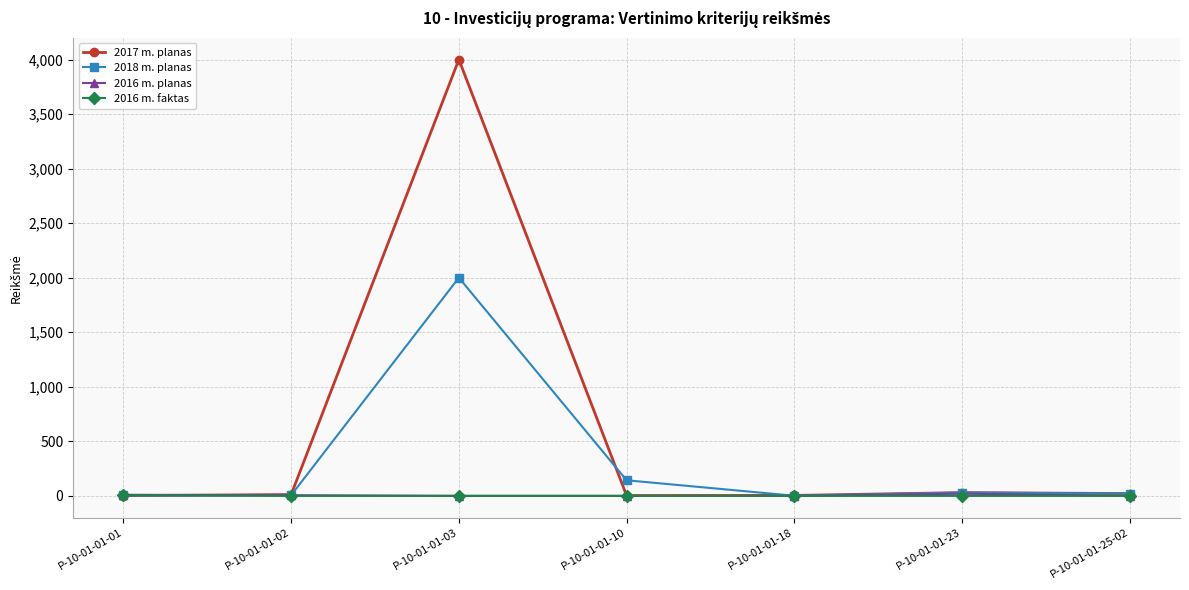

Which series has the largest range (max minus min)?

2017 m. planas